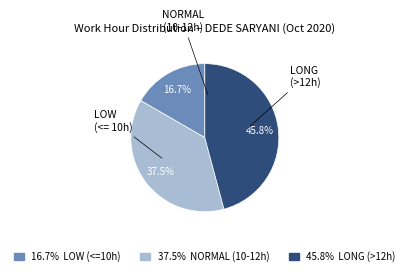

Is there a majority slice in this chart?

No